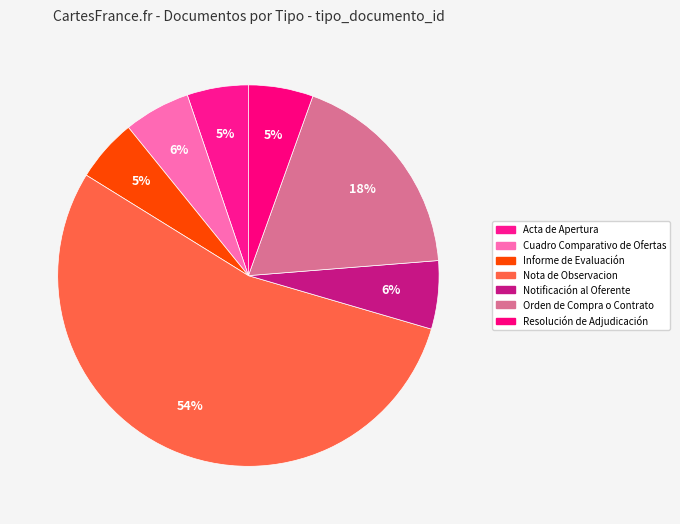

What percentage is the Resolución de Adjudicación slice, to the nearest percent?

5%